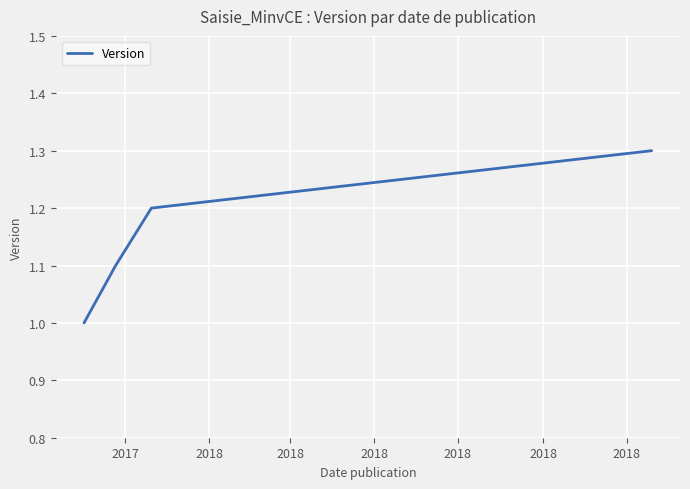

What is the smallest value displayed?

1.0